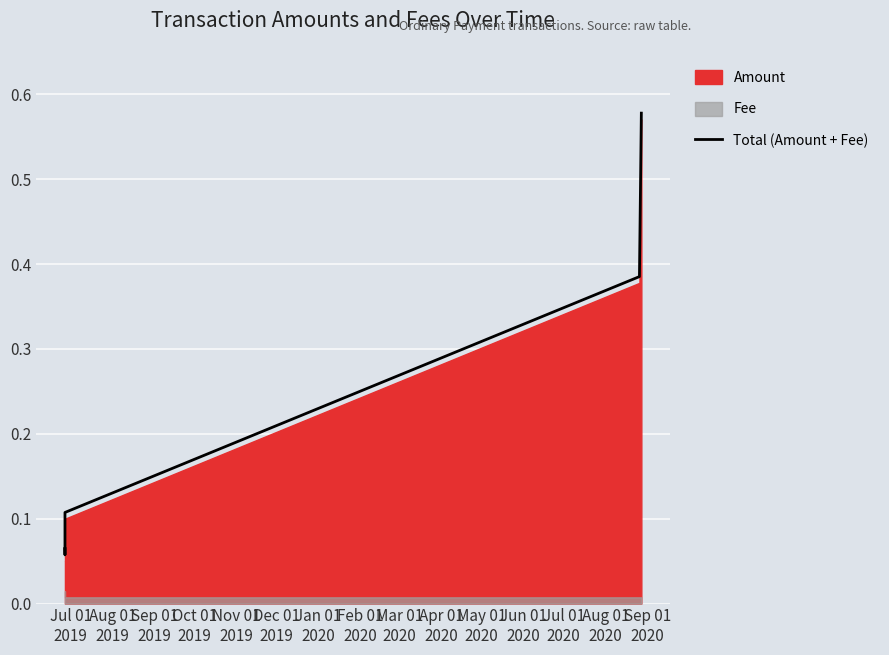

How many lines are shown in the chart?

1